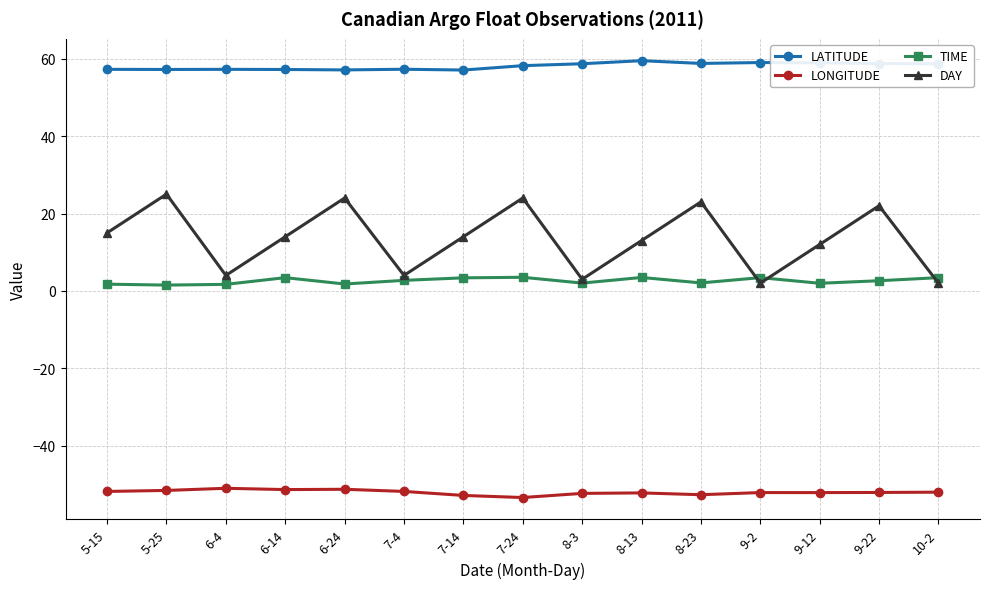

The value of DAY at 7-24 is 10.5. True or false?

False